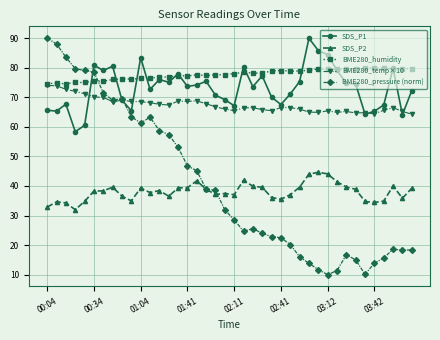

What is the highest value of the SDS_P2 series?

44.6